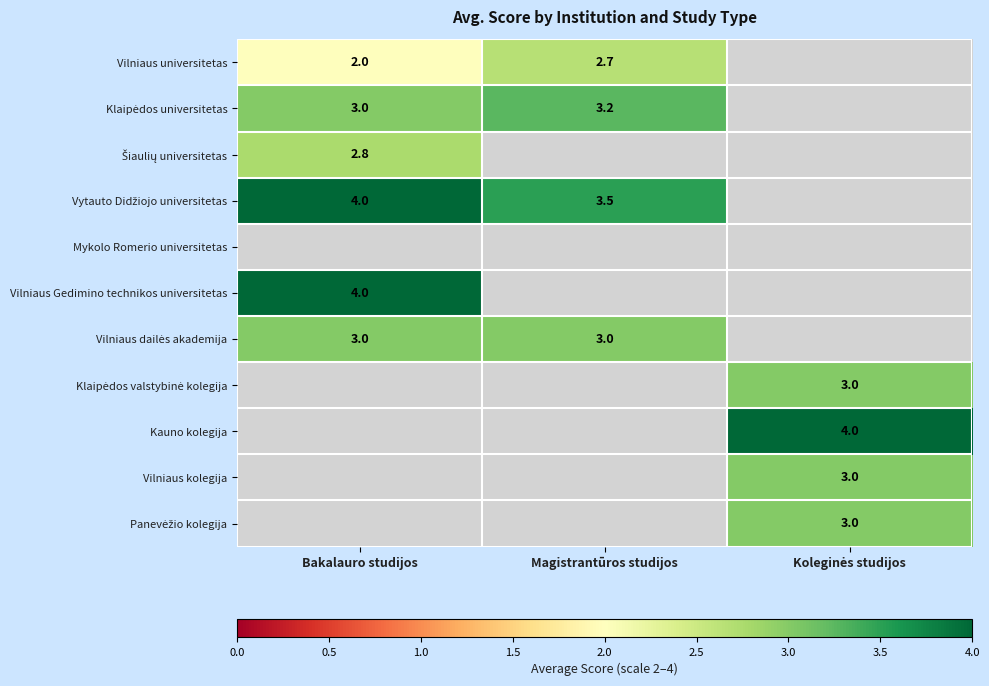

The Vilniaus universitetas series shows 2.7 at Magistrantūros studijos. True or false?

True